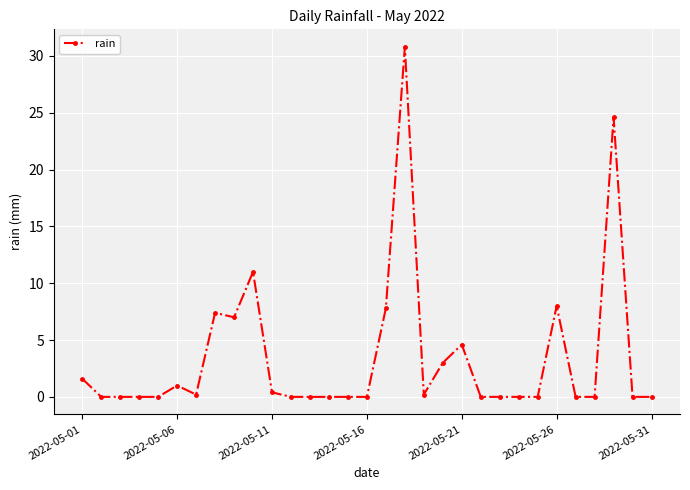

True or false: there are more than 1 points higher than both neighbors.

True